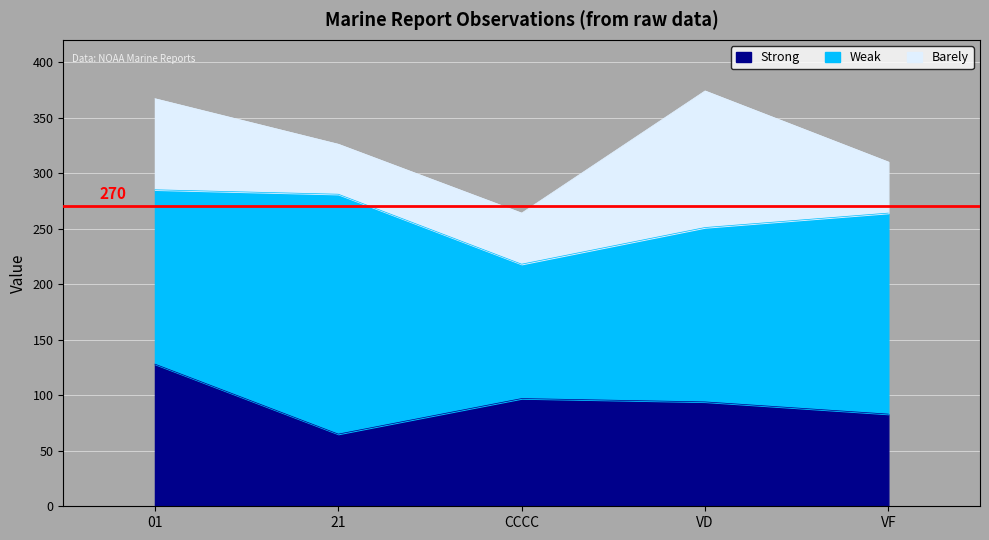

What is the approximate value of Strong at CCCC?

97